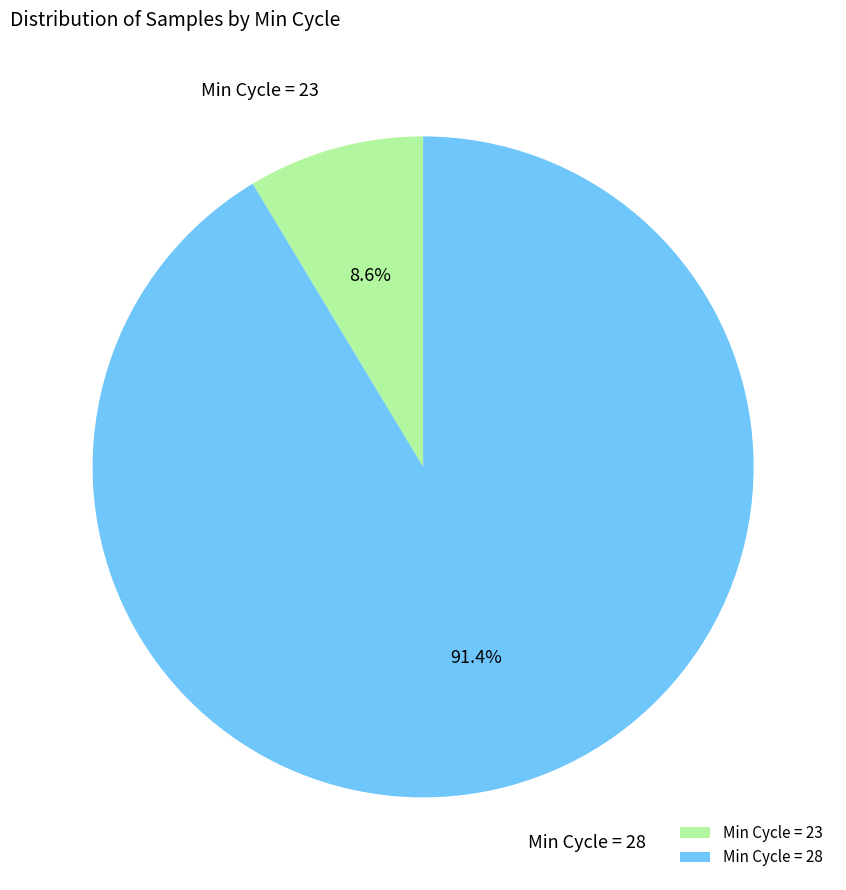

How many segments does this pie chart have?

2